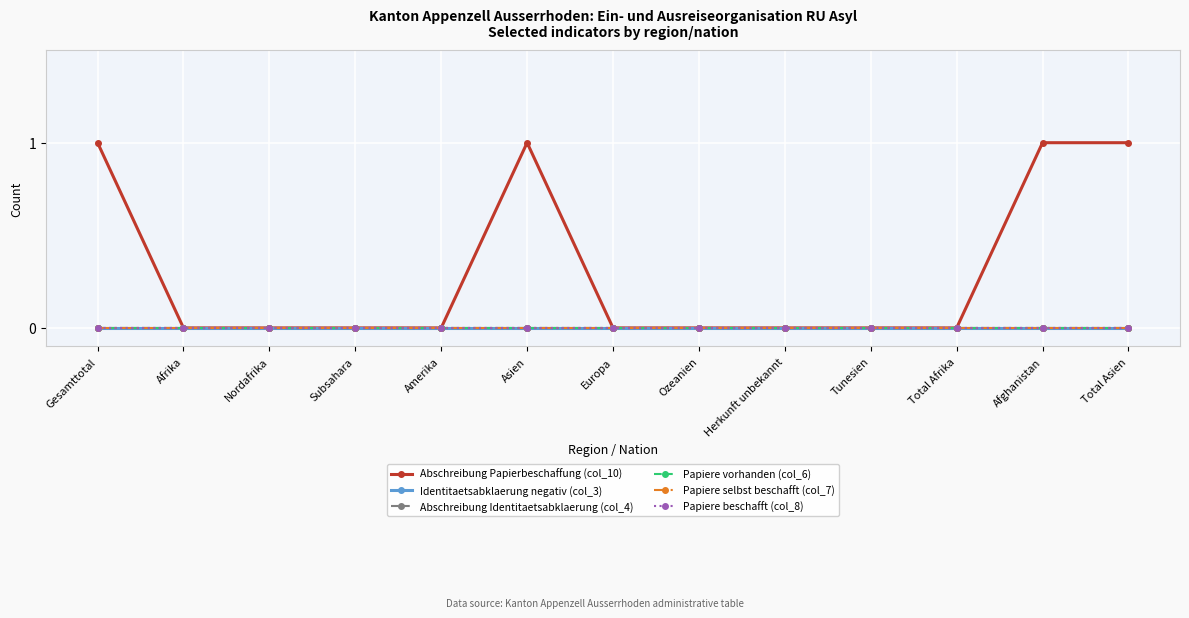

Reading left to right, what are all the values shown in this chart?

Abschreibung Papierbeschaffung (col_10): Gesamttotal=1	Afrika=0	Nordafrika=0	Subsahara=0	Amerika=0	Asien=1	Europa=0	Ozeanien=0	Herkunft unbekannt=0	Tunesien=0	Total Afrika=0	Afghanistan=1	Total Asien=1
Identitaetsabklaerung negativ (col_3): Gesamttotal=0	Afrika=0	Nordafrika=0	Subsahara=0	Amerika=0	Asien=0	Europa=0	Ozeanien=0	Herkunft unbekannt=0	Tunesien=0	Total Afrika=0	Afghanistan=0	Total Asien=0
Abschreibung Identitaetsabklaerung (col_4): Gesamttotal=0	Afrika=0	Nordafrika=0	Subsahara=0	Amerika=0	Asien=0	Europa=0	Ozeanien=0	Herkunft unbekannt=0	Tunesien=0	Total Afrika=0	Afghanistan=0	Total Asien=0
Papiere vorhanden (col_6): Gesamttotal=0	Afrika=0	Nordafrika=0	Subsahara=0	Amerika=0	Asien=0	Europa=0	Ozeanien=0	Herkunft unbekannt=0	Tunesien=0	Total Afrika=0	Afghanistan=0	Total Asien=0
Papiere selbst beschafft (col_7): Gesamttotal=0	Afrika=0	Nordafrika=0	Subsahara=0	Amerika=0	Asien=0	Europa=0	Ozeanien=0	Herkunft unbekannt=0	Tunesien=0	Total Afrika=0	Afghanistan=0	Total Asien=0
Papiere beschafft (col_8): Gesamttotal=0	Afrika=0	Nordafrika=0	Subsahara=0	Amerika=0	Asien=0	Europa=0	Ozeanien=0	Herkunft unbekannt=0	Tunesien=0	Total Afrika=0	Afghanistan=0	Total Asien=0